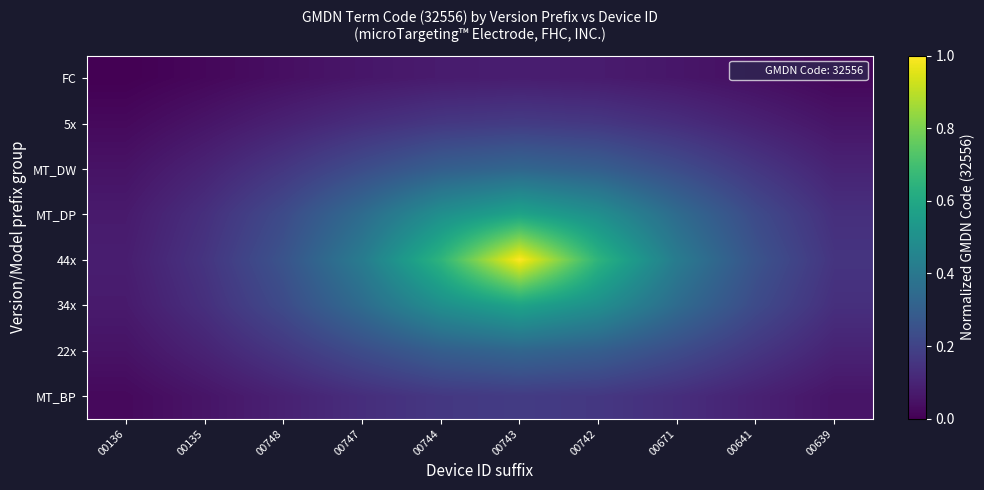

What is the difference between the highest and lowest values at 00743?

0.9